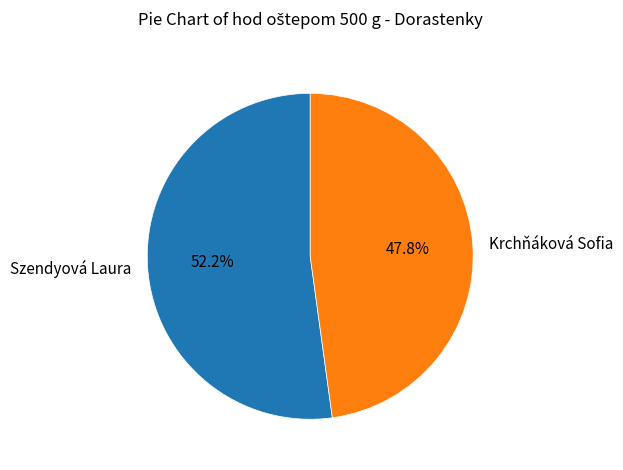

Rank the categories by value from lowest to highest.

Krchňáková Sofia, Szendyová Laura